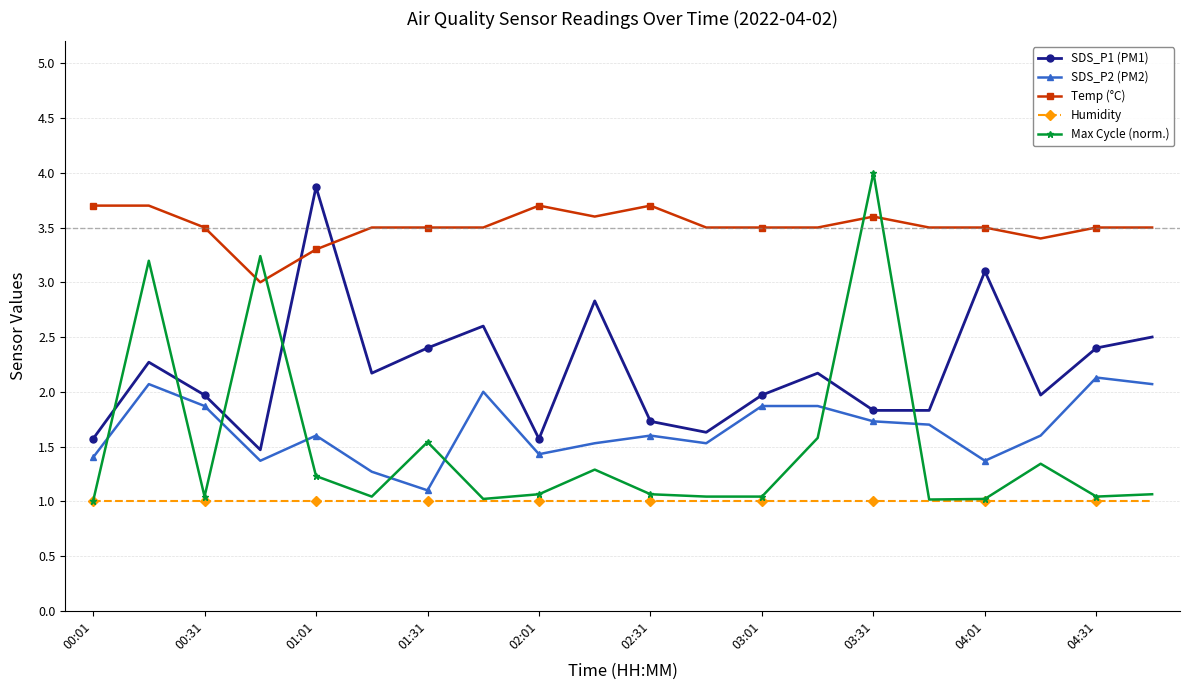

What is the sum of all SDS_P1 (PM1) values?

43.9